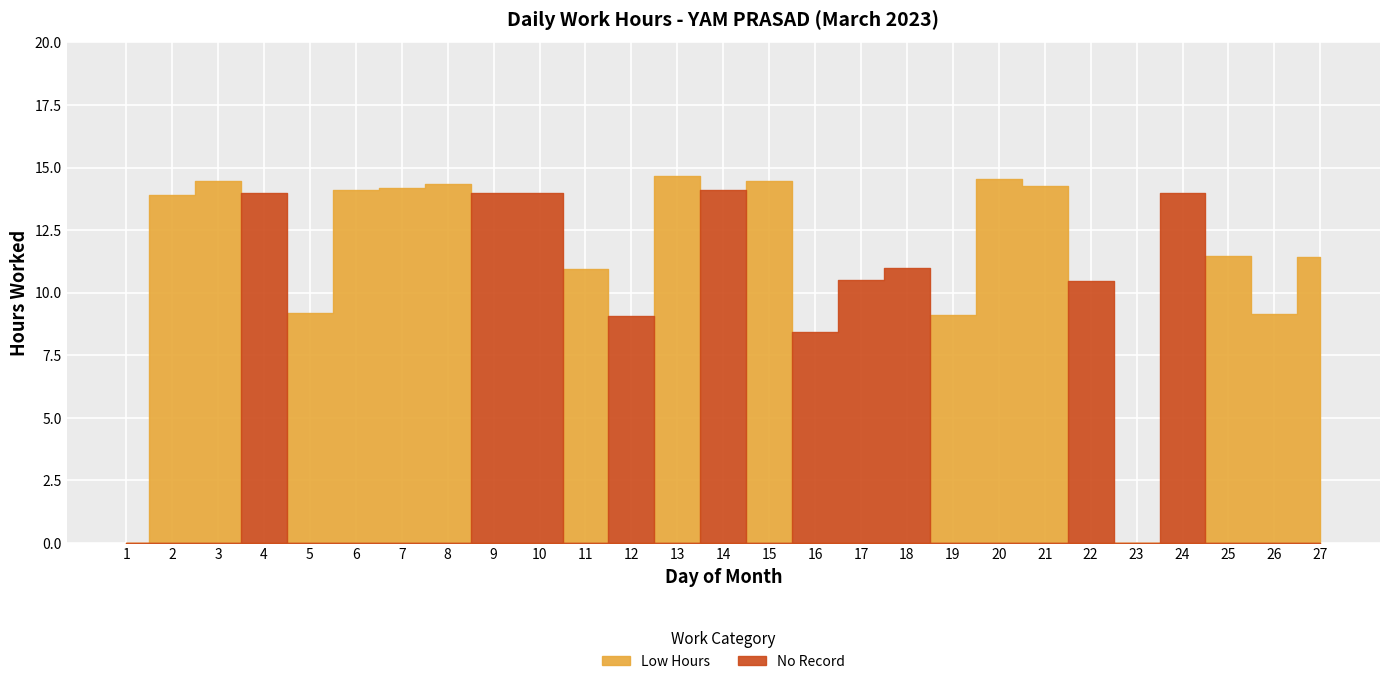

What is the highest value of the Low Hours series?

14.7